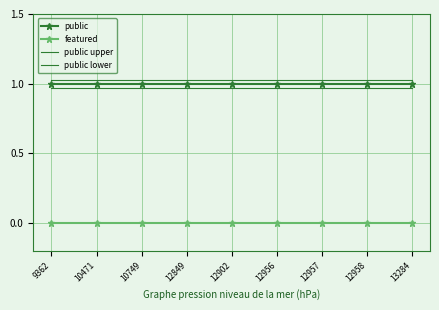

Which series has the largest total across all categories?

public upper